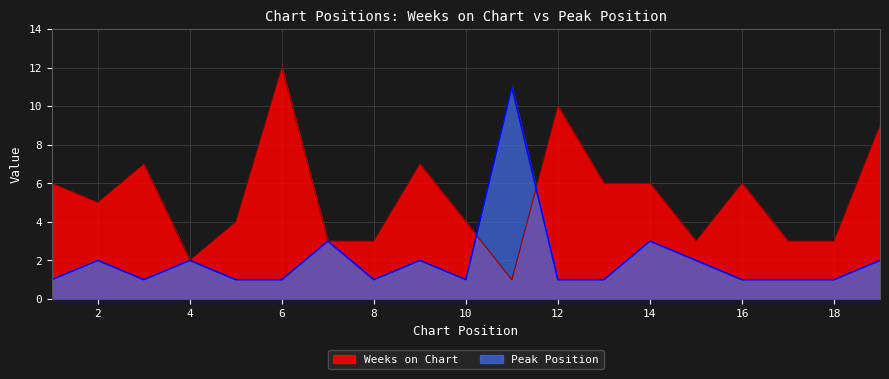

What are all the series names shown in the legend?

Weeks on Chart, Peak Position